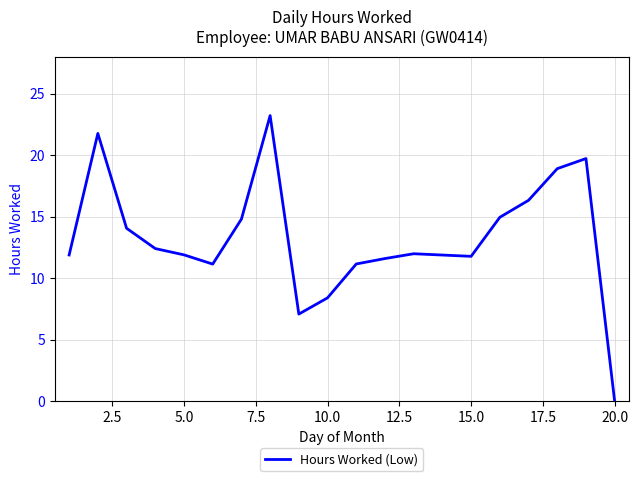

What is the greatest value displayed?

23.2